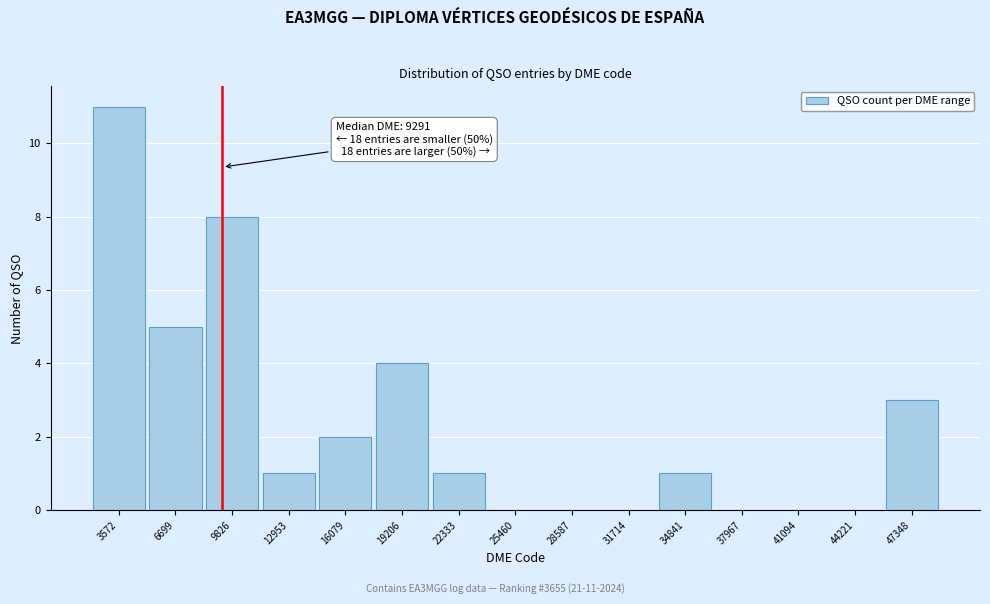

Over which range of the x-axis is the bar tallest?

2000 to 5000